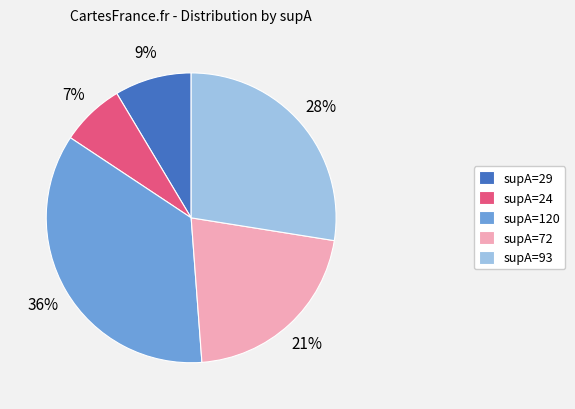

Which category has the biggest portion of the pie?

supA=120